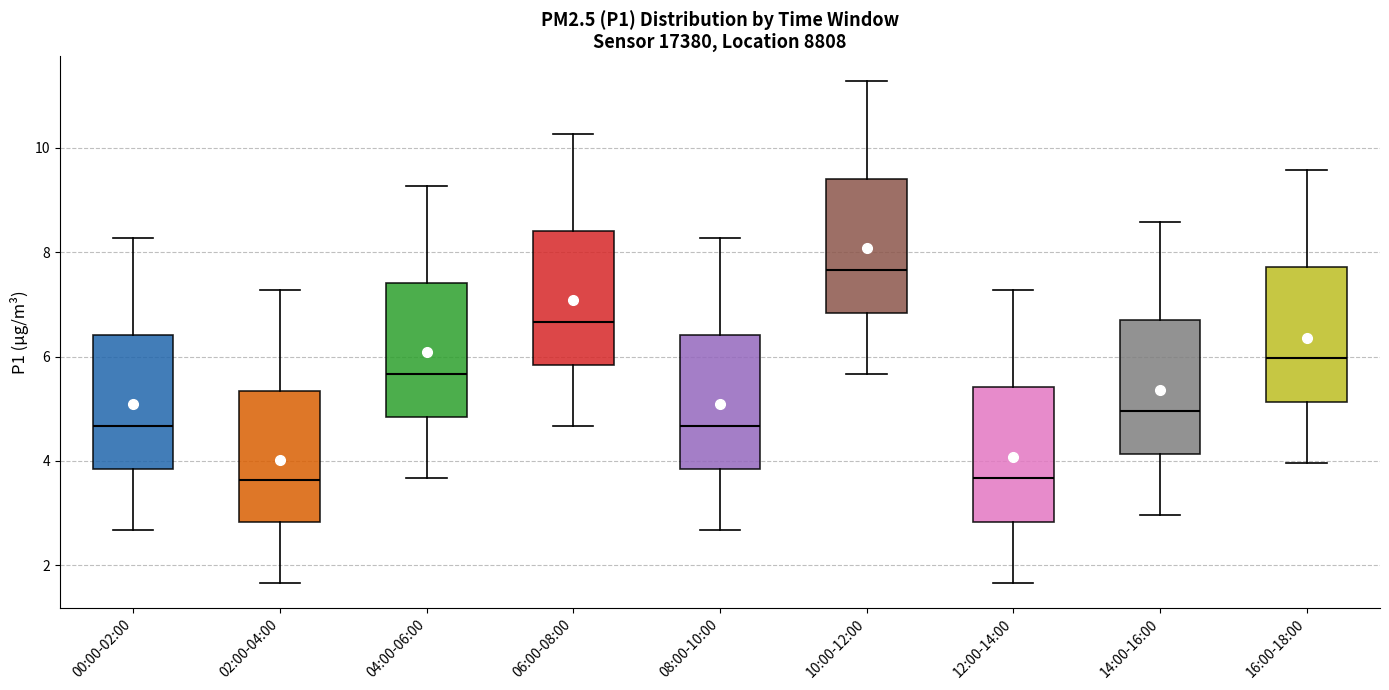

Which box's median line is the highest?

10:00-12:00